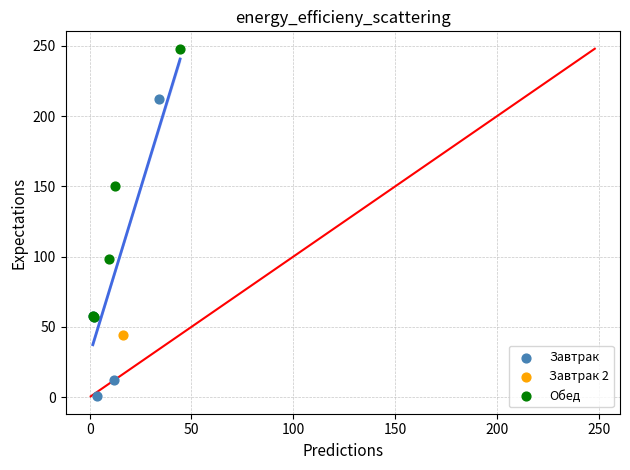

What are all the series names shown in the legend?

Завтрак, Завтрак 2, Обед